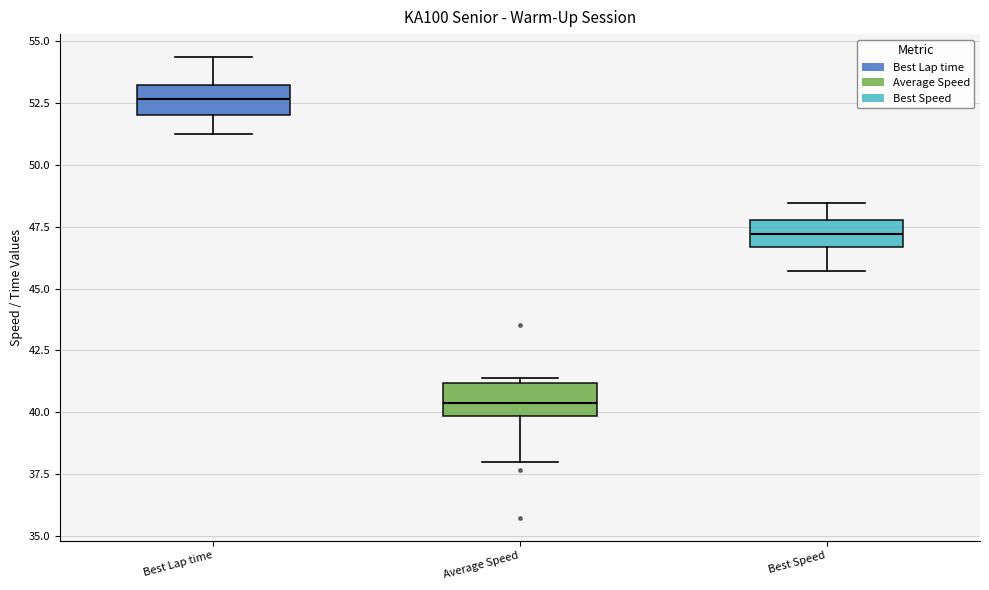

Which box has the lowest median line?

Average Speed